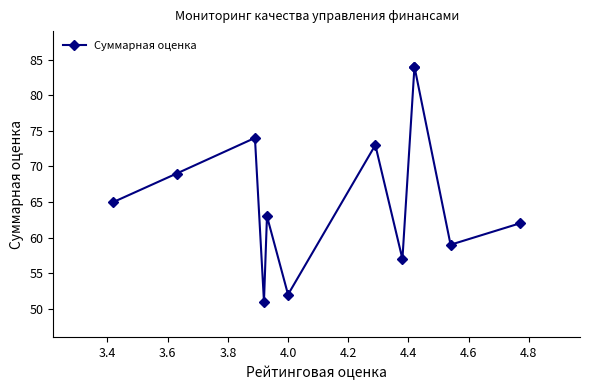

How many lines are shown in the chart?

1